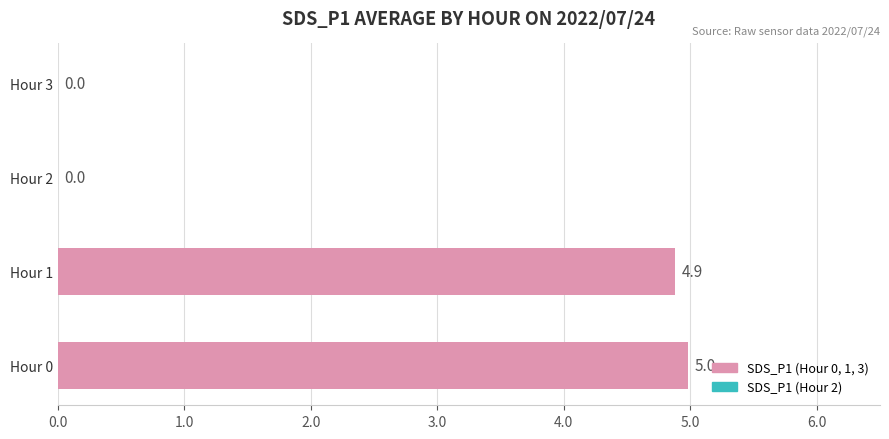

Count the number of values greater than 4.

2